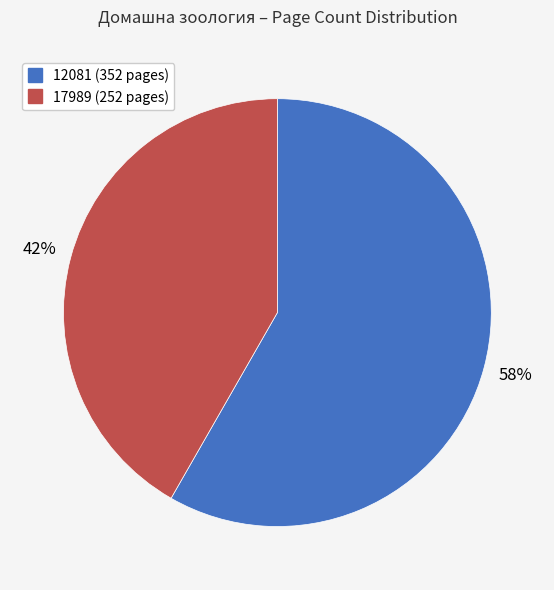

Is the sum of 12081 and 17989 greater than half?

Yes